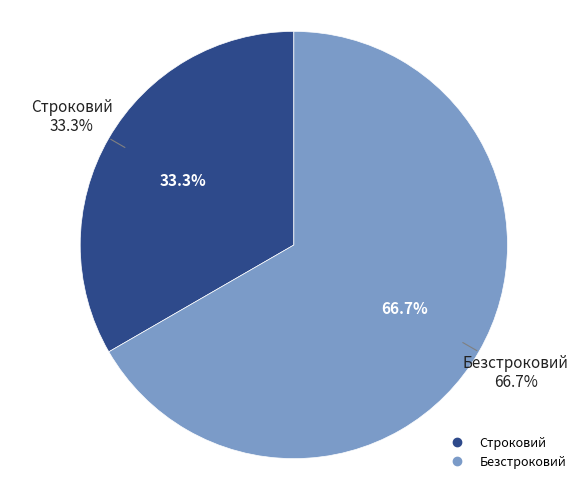

To the nearest percent, what is the average slice percentage?

50%